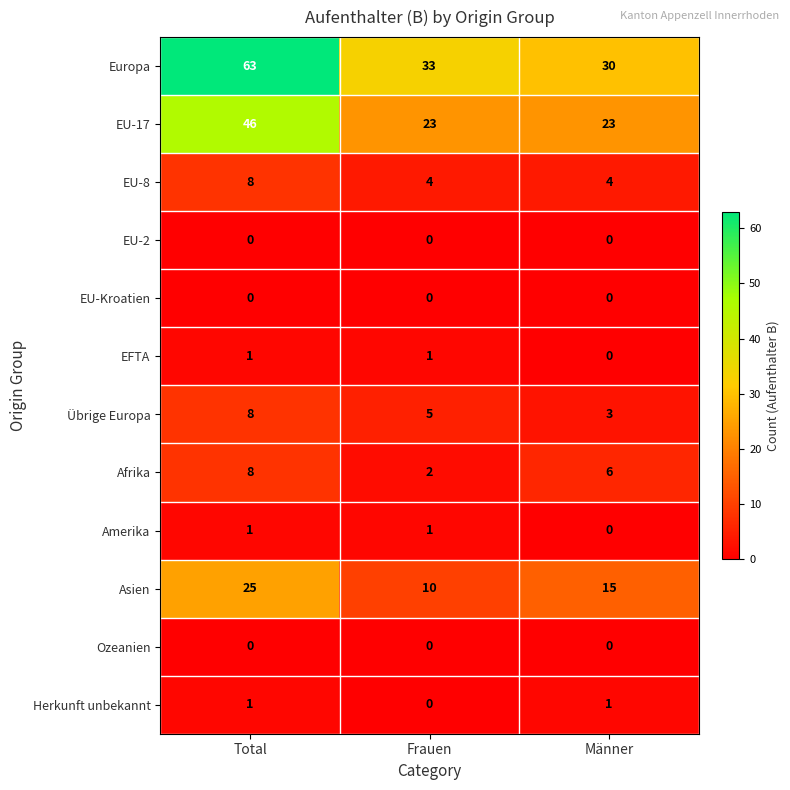

The EU-8 series shows 4 at Frauen. True or false?

True